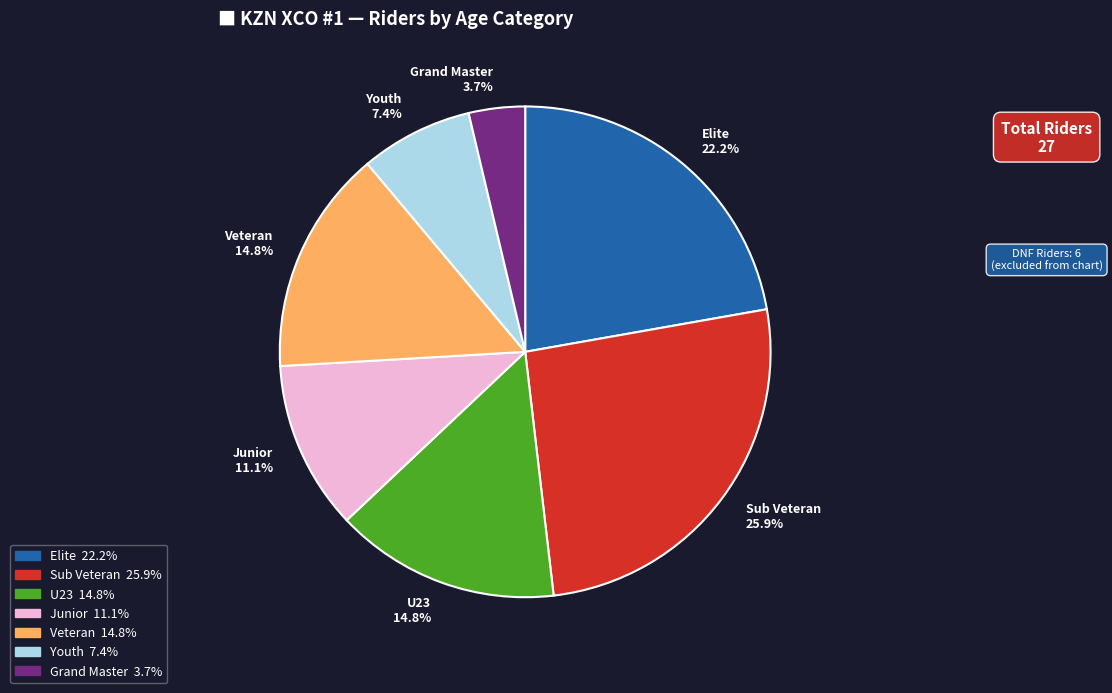

Between Sub Veteran and Grand Master, which is larger?

Sub Veteran